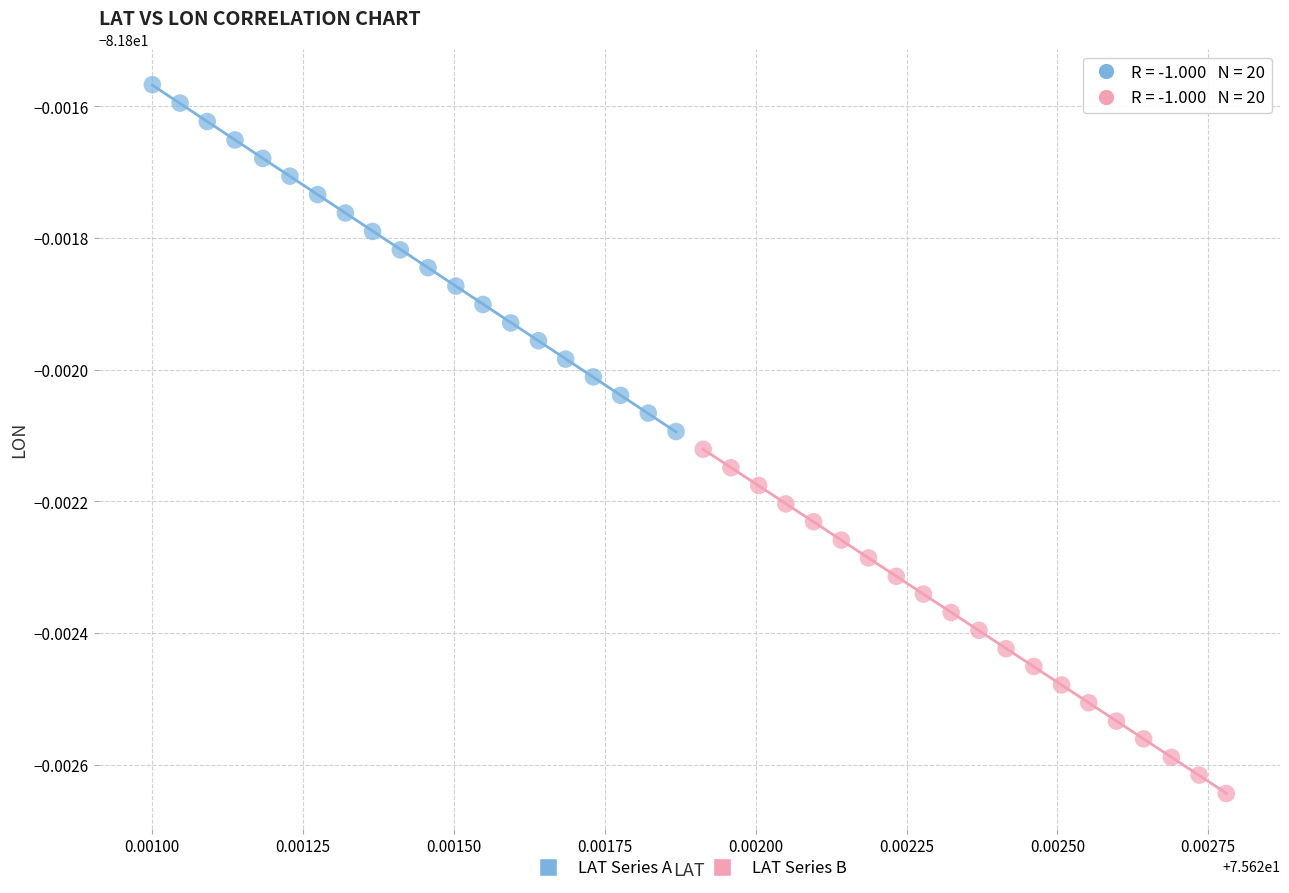

Which series reaches the minimum Y coordinate?

LAT Series B